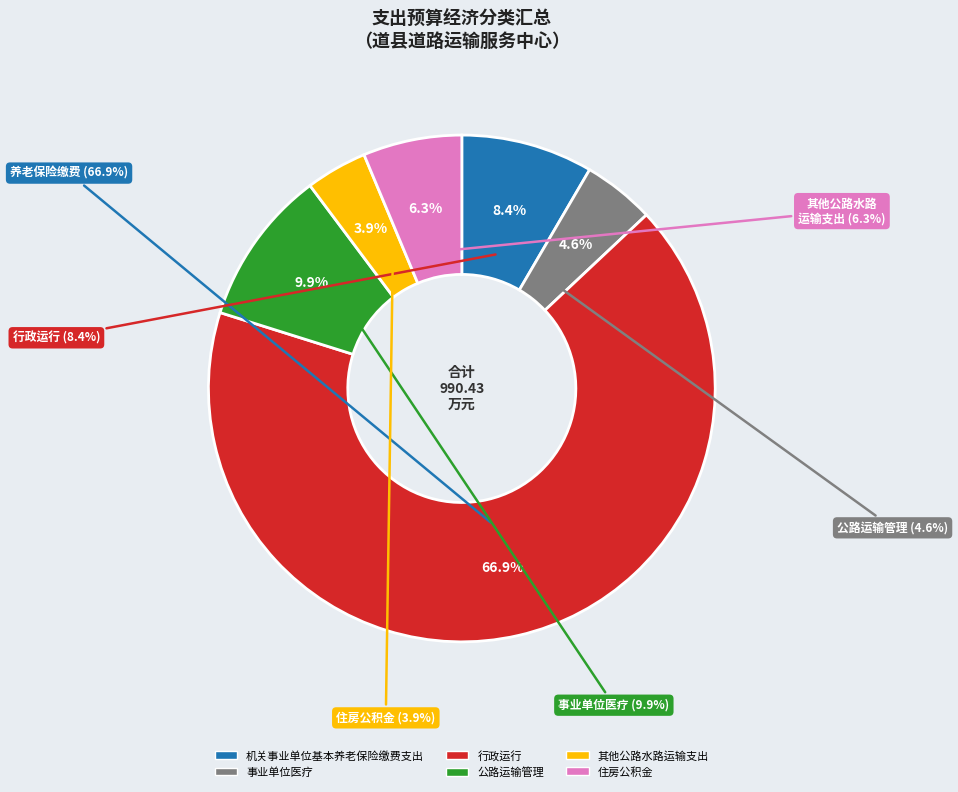

Which category has the biggest portion of the pie?

行政运行